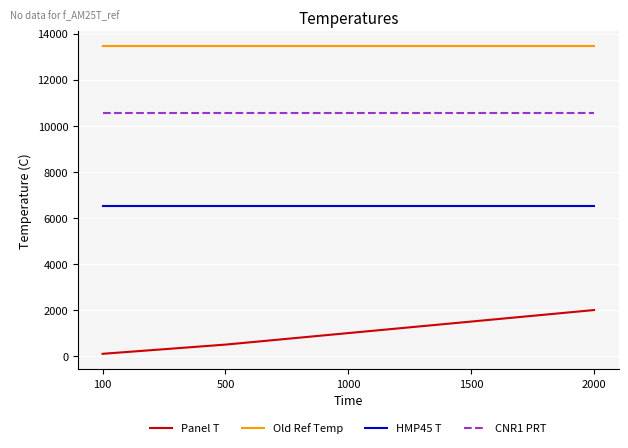

Which series has the largest total across all categories?

Old Ref Temp